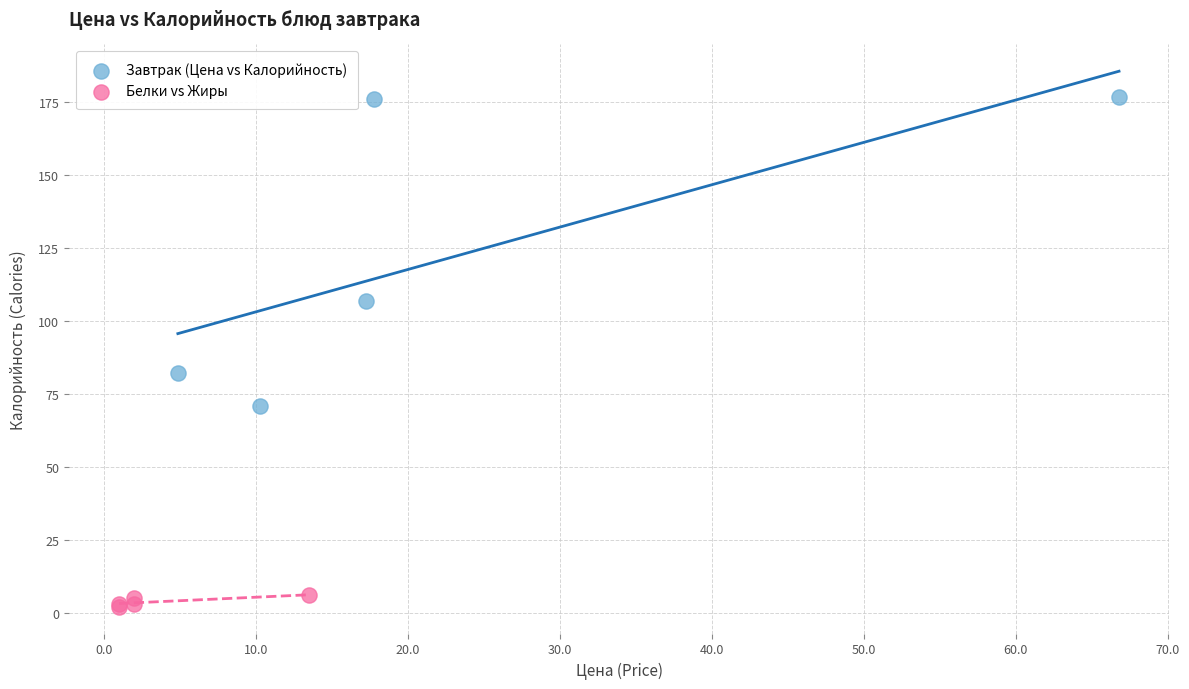

Which series has the largest Y range (max minus min)?

Завтрак (Цена vs Калорийность)